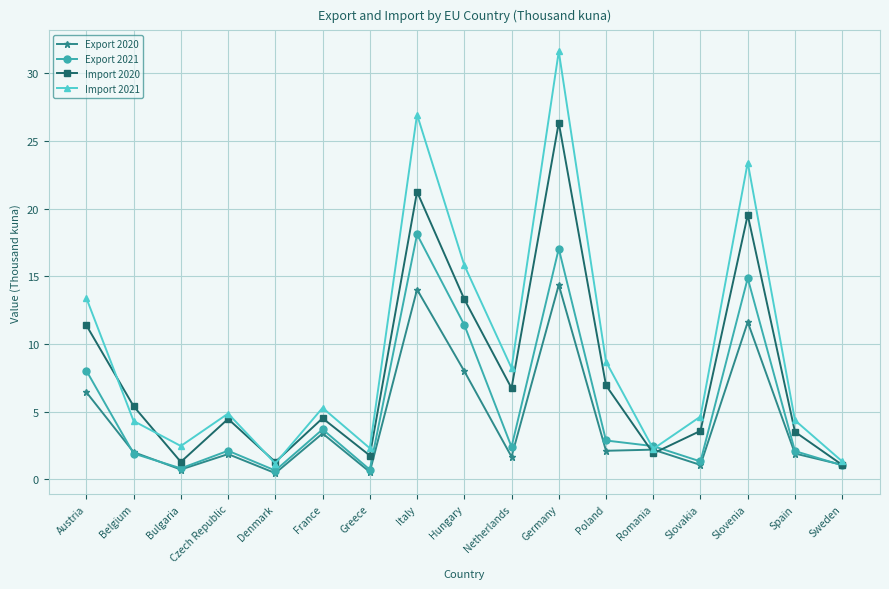

How many lines are shown in the chart?

4